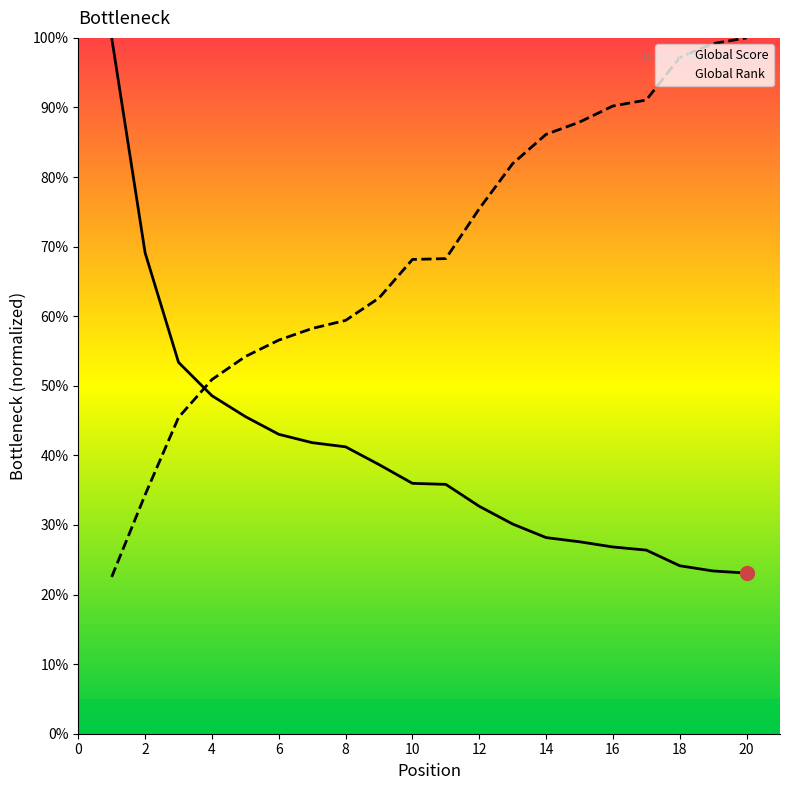

List the series in order of their overall mean, highest first.

Global Rank, Global Score